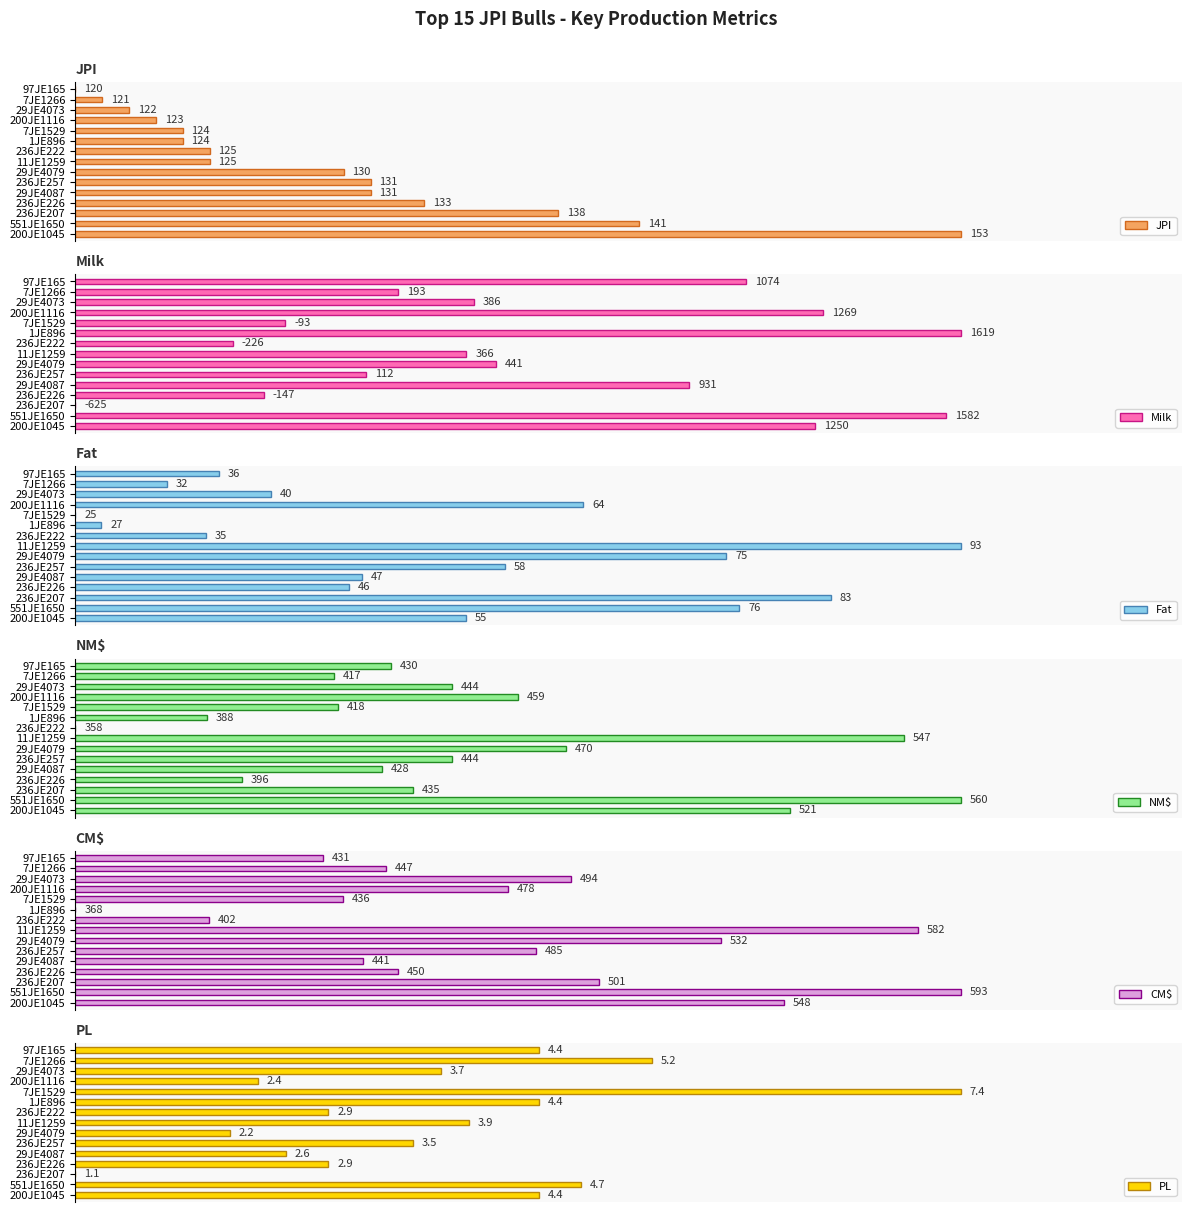

How many distinct data groups are displayed?

6